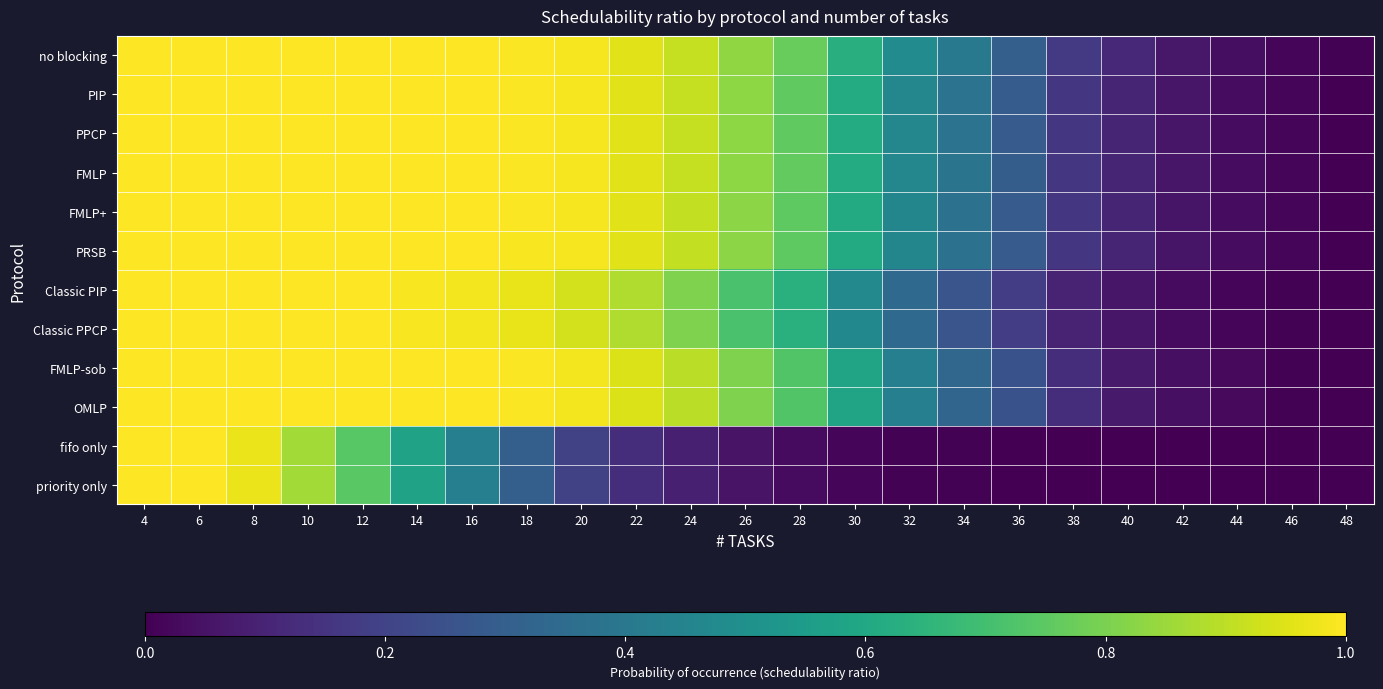

Which series has the largest total across all categories?

no blocking